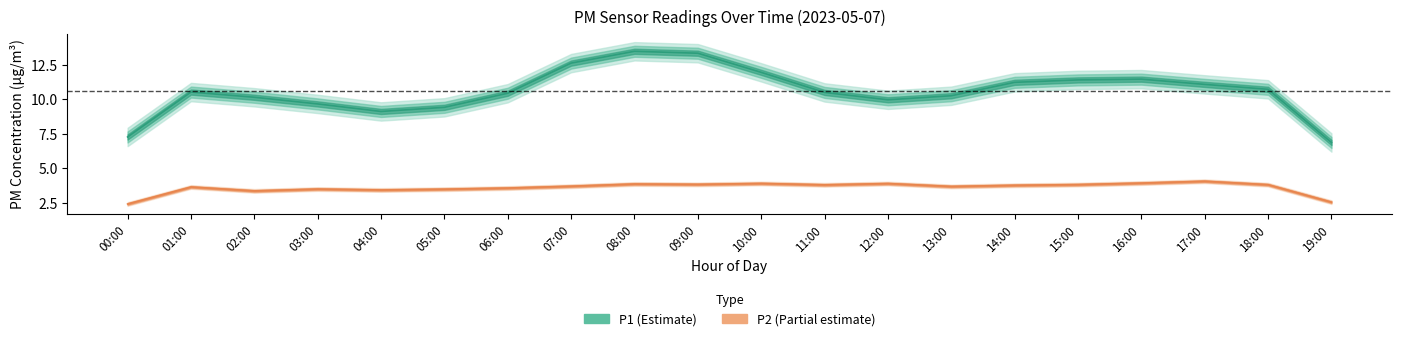

True or false: P1 and P2 cross at least once.

False